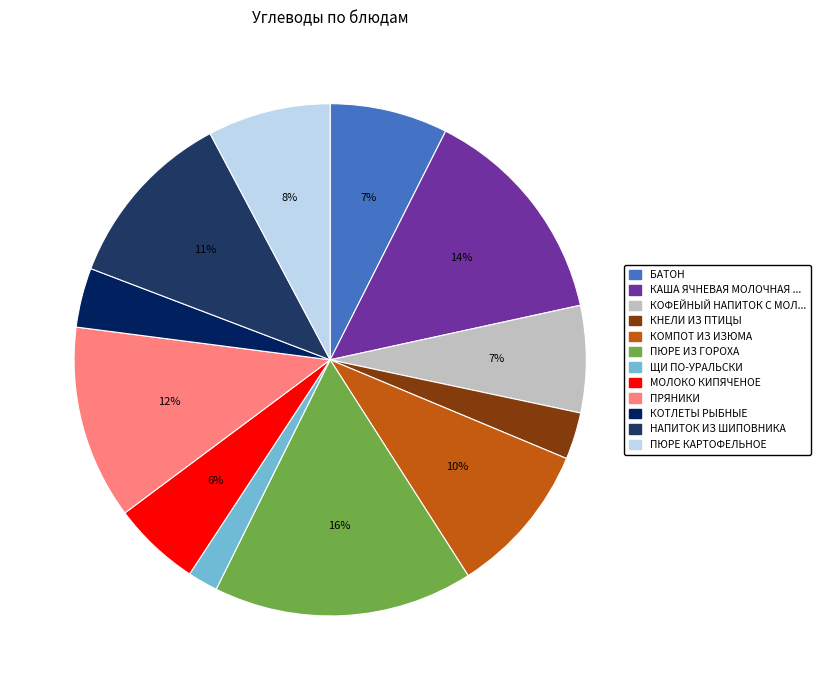

To the nearest percent, what is the average slice percentage?

8%